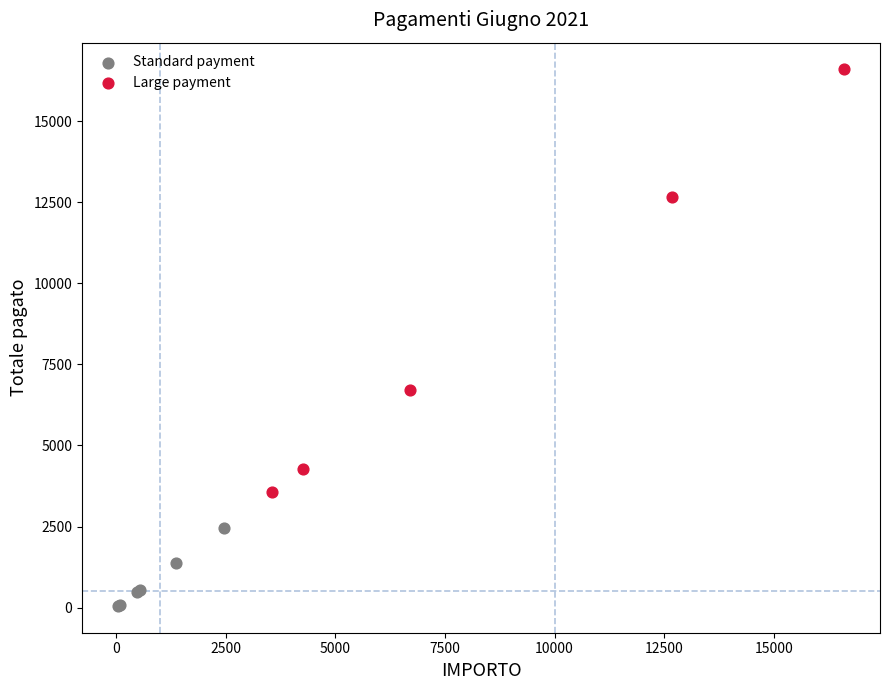

Which series has the widest spread of Y values?

Large payment